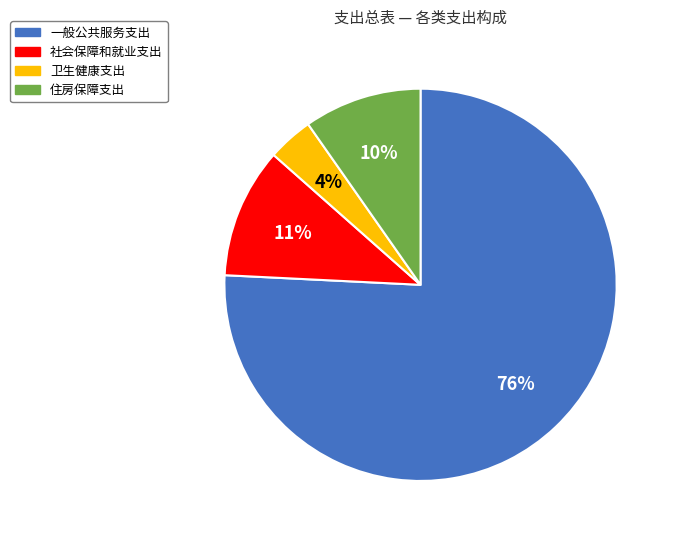

Count the number of slices in the pie.

4